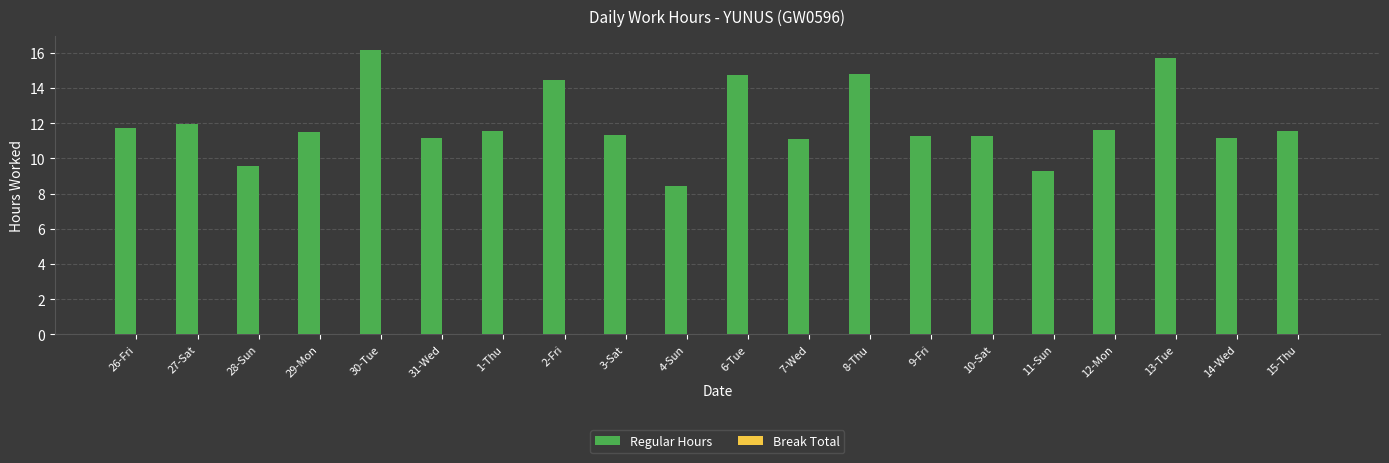

What is the approximate value at 31-Wed?

11.2